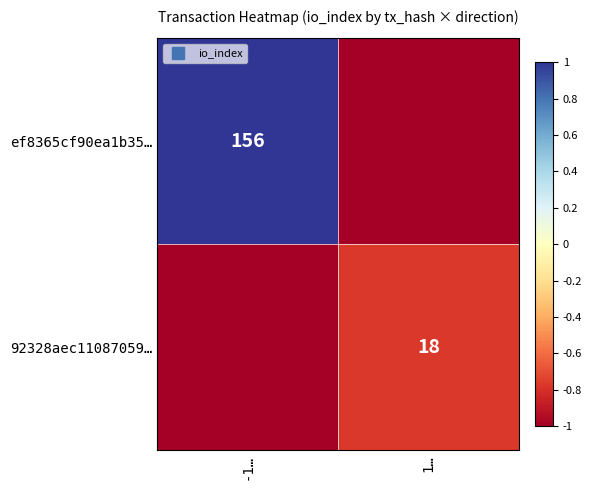

Rank the series by their average value, from lowest to highest.

92328aec11087059…, ef8365cf90ea1b35…